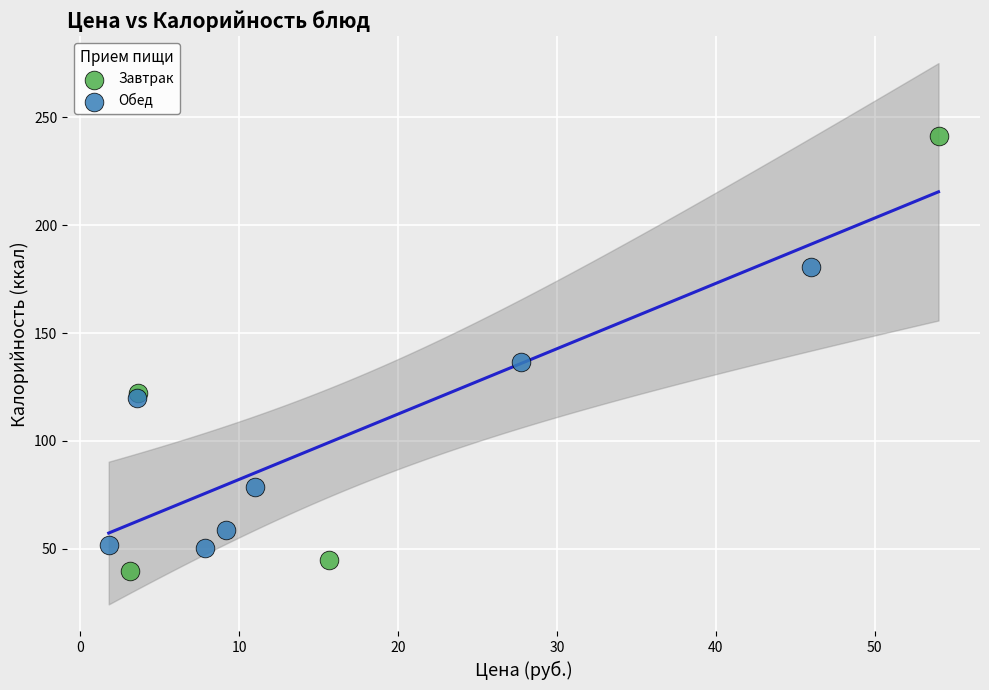

Which series has the largest Y range (max minus min)?

Завтрак